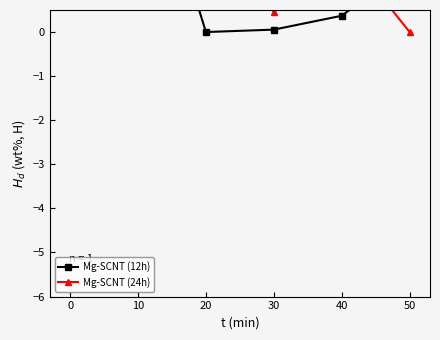

How many times do Mg-SCNT (24h) and Mg-SCNT (12h) cross each other?

2